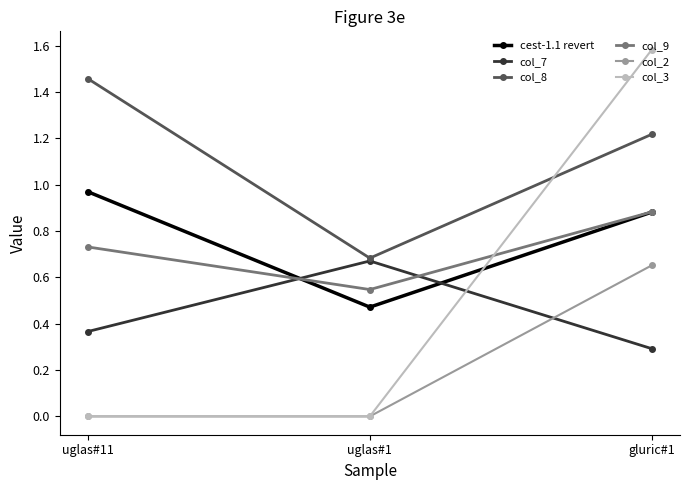

List the labels in order of col_9 value, smallest first.

uglas#1, uglas#11, gluric#1